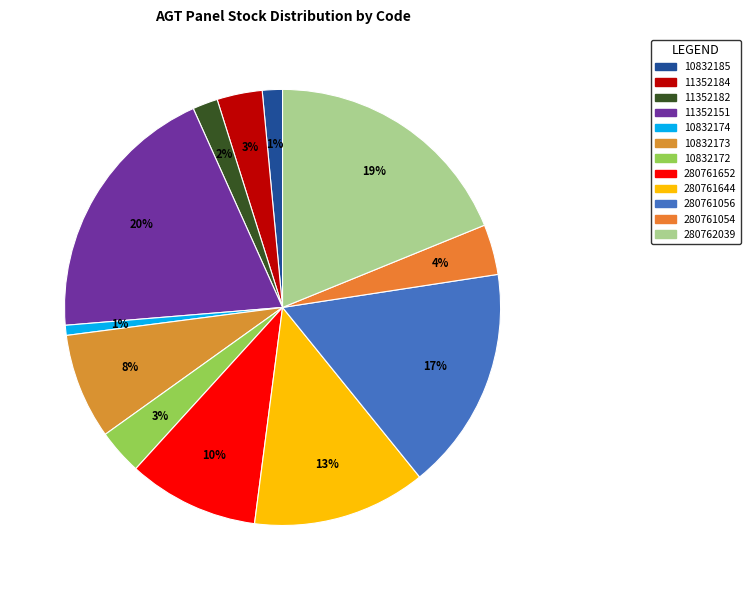

Combined, what portion of the pie is 280762039 and 11352182?

20.7%